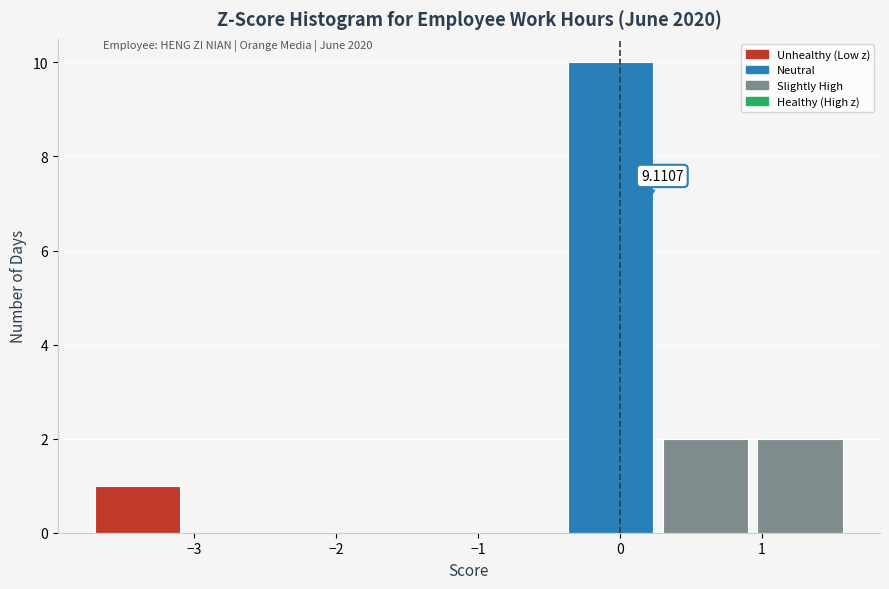

Which range on the x-axis has the tallest bar?

-0.4 to 0.3